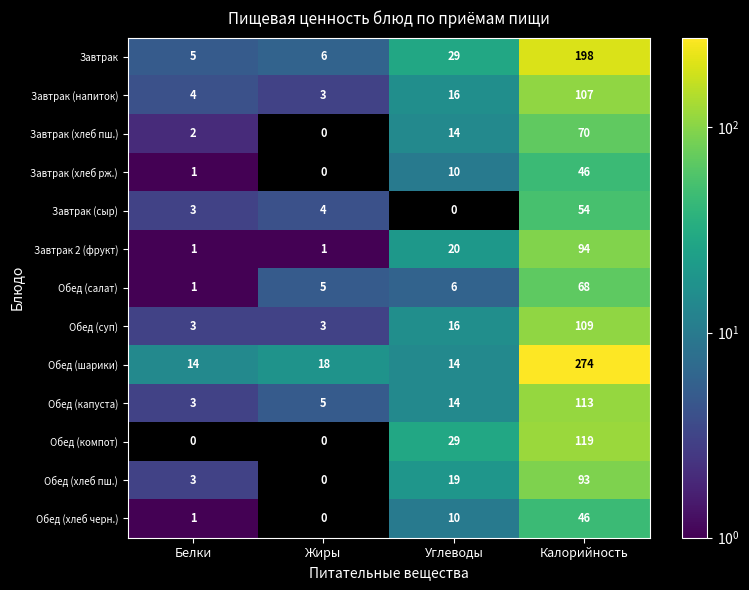

Which series has the largest range (max minus min)?

Обед (шарики)